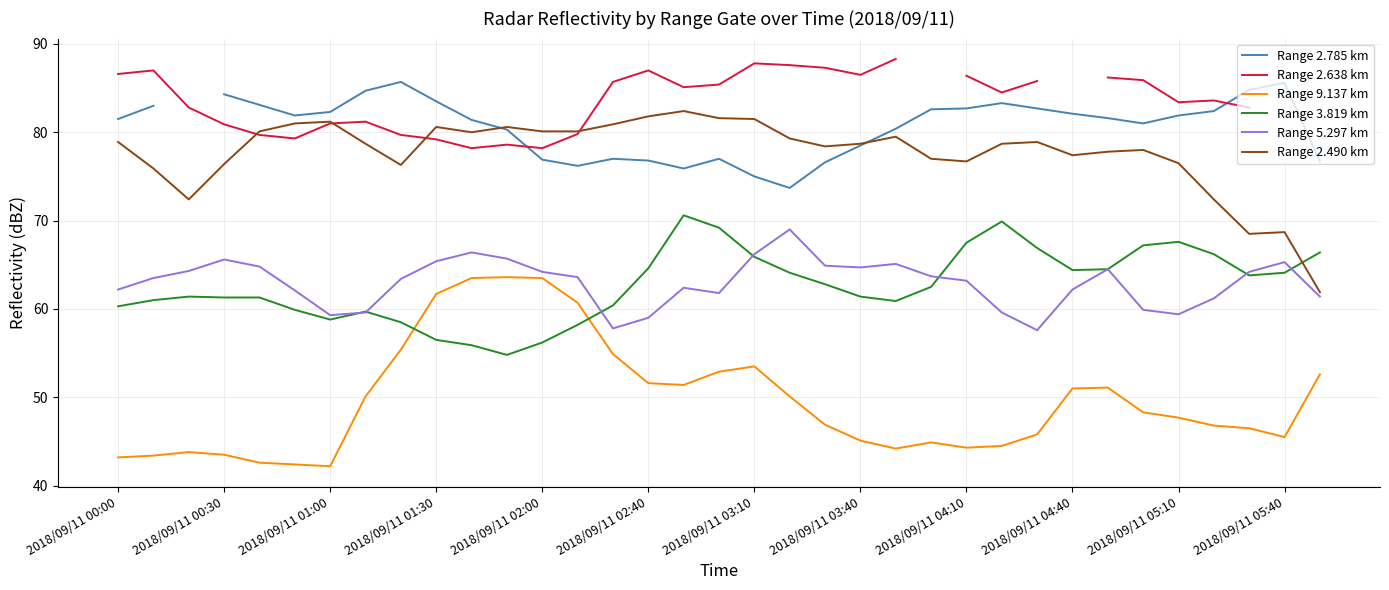

True or false: Range 3.819 km has more than 0 interior local peaks.

True